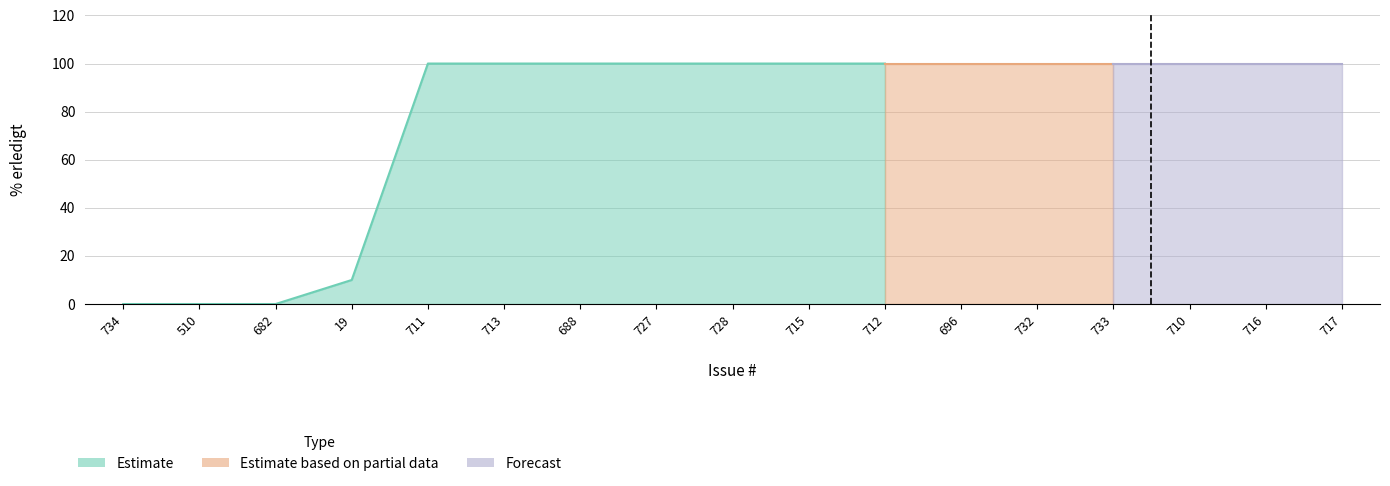

At which label is the value closest to 50?

19